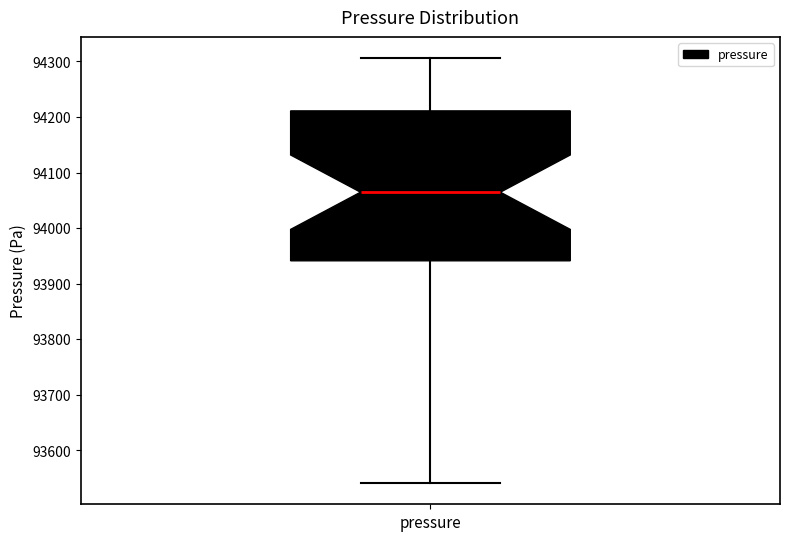

Read this box plot against the y-axis: the position of the median line, the range covered by the box, and the ends of both whiskers. The values are not printed on the chart, so give them approximately, as read against the axis.

median 94060, box 93940 to 94210, whiskers 93540 to 94310